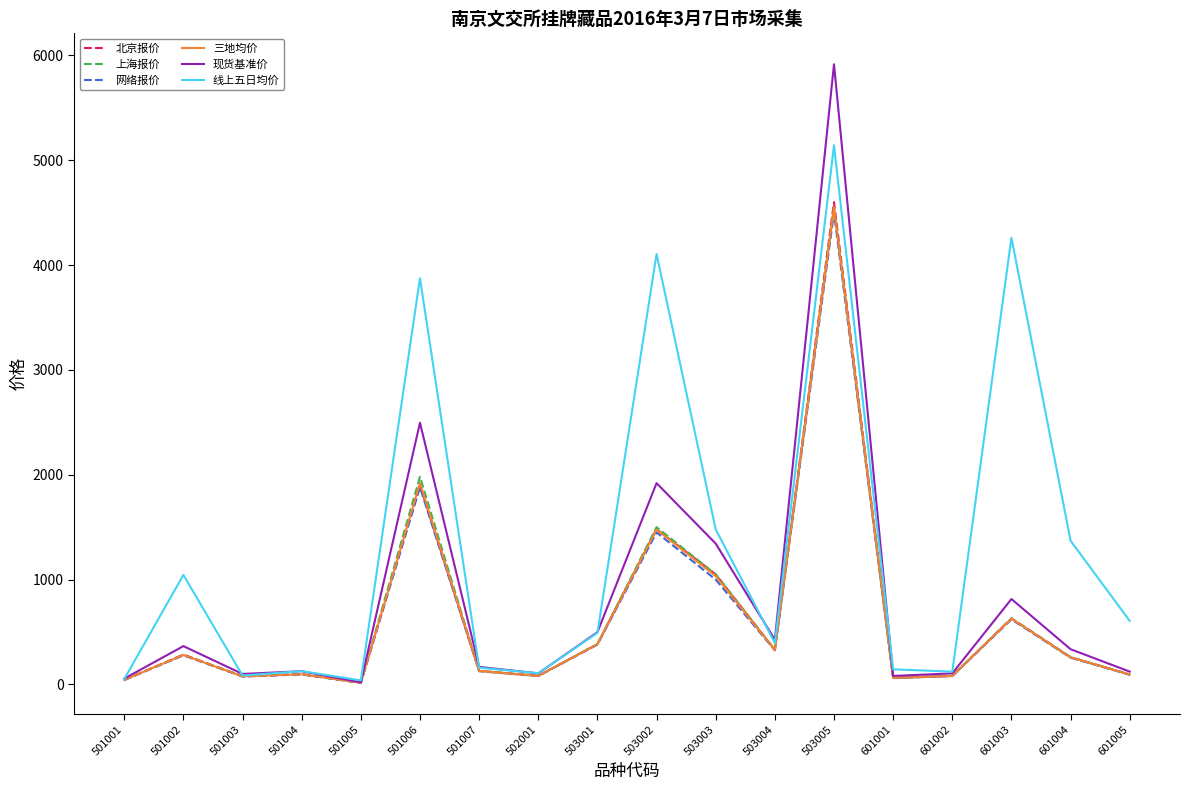

Does the chart display data point markers on the line(s)?

No